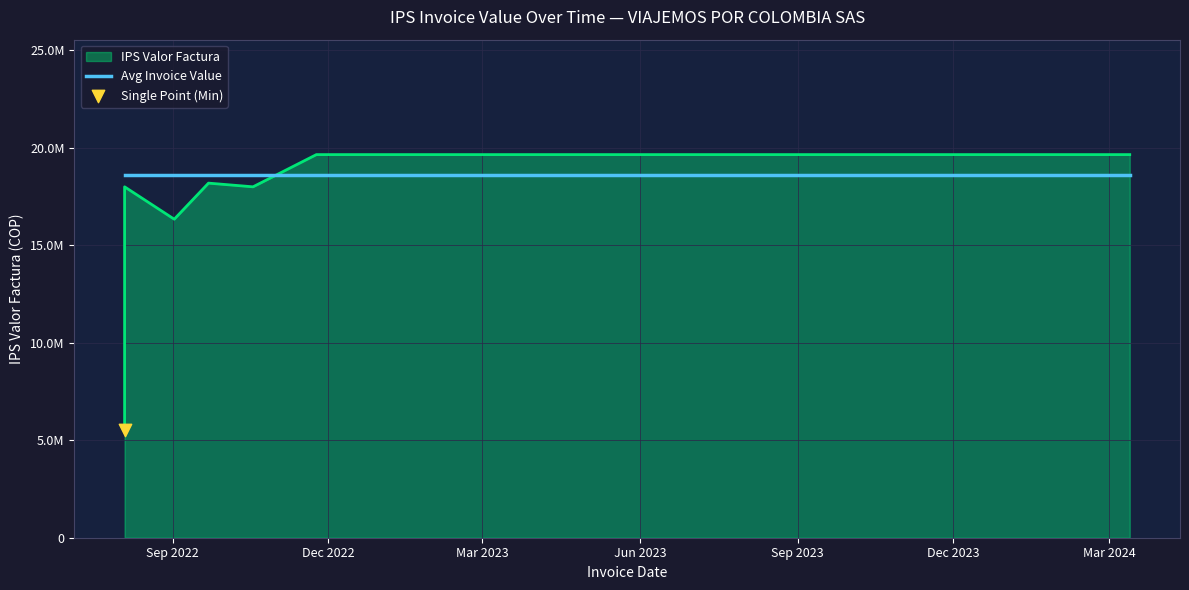

Between 2022-09-02 and 2023-12-12, which is larger?

2023-12-12